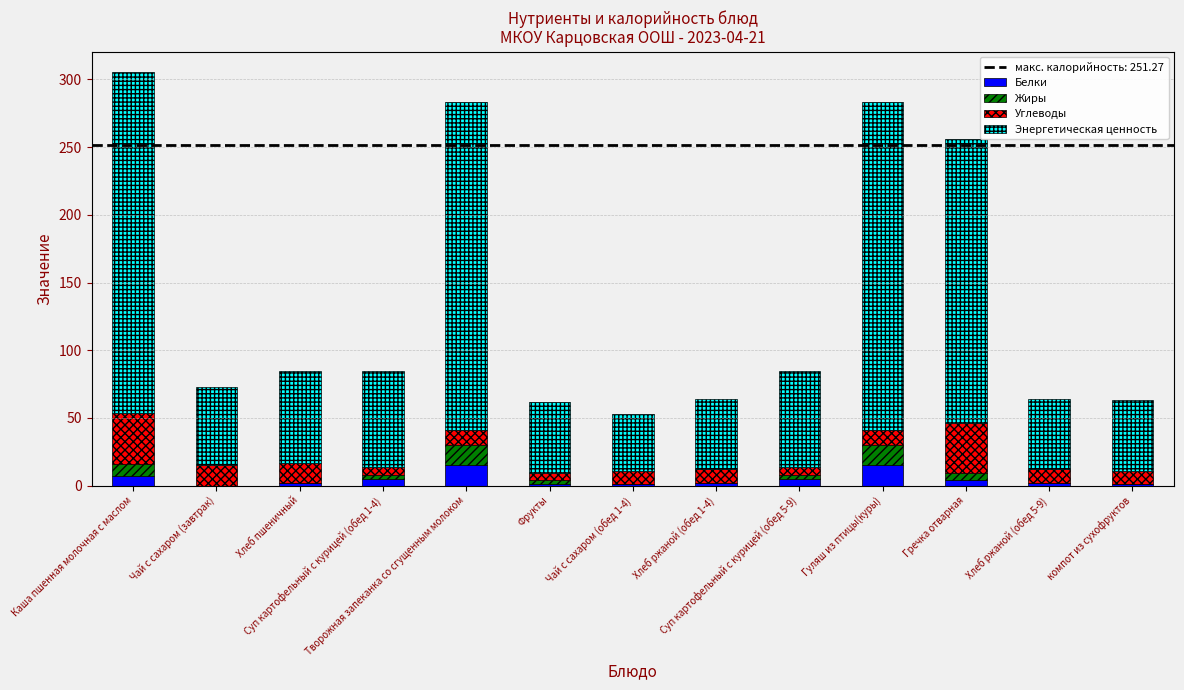

What is the approximate value of Белки at Фрукты?

1.0